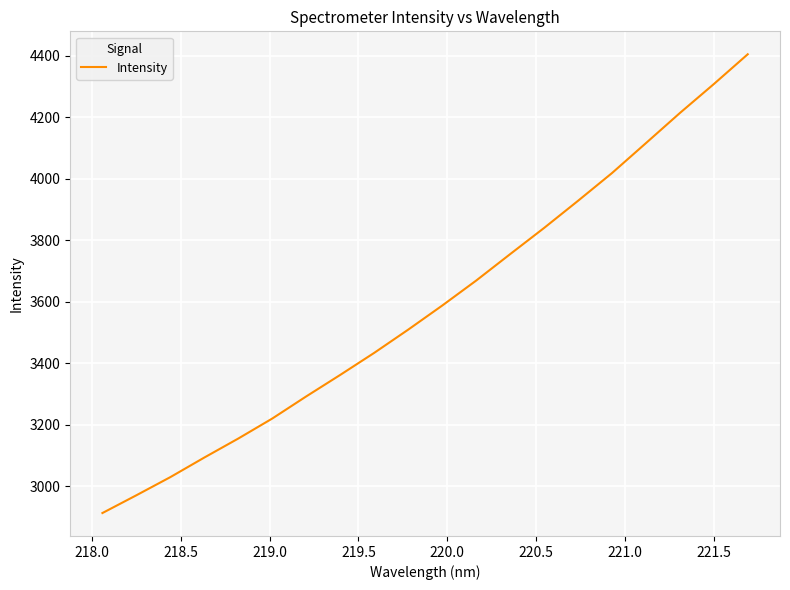

What is the smallest value displayed?

2913.1